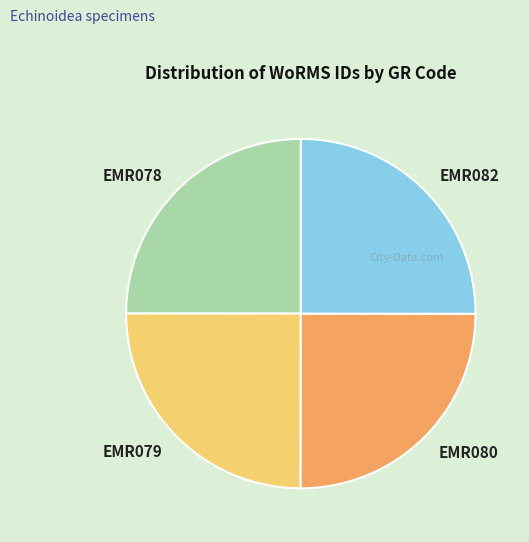

Is EMR078 the majority of the pie?

No